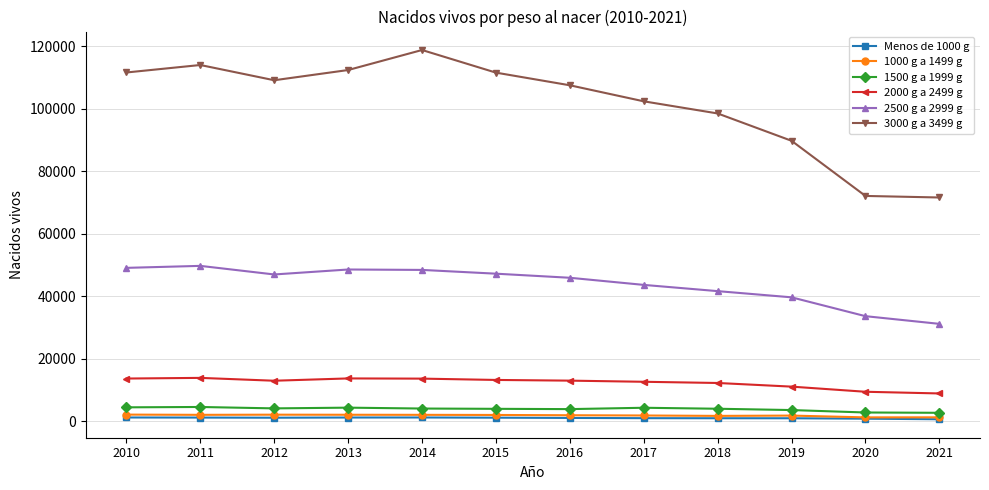

How many values in the 2500 g a 2999 g series are below 46979?

6